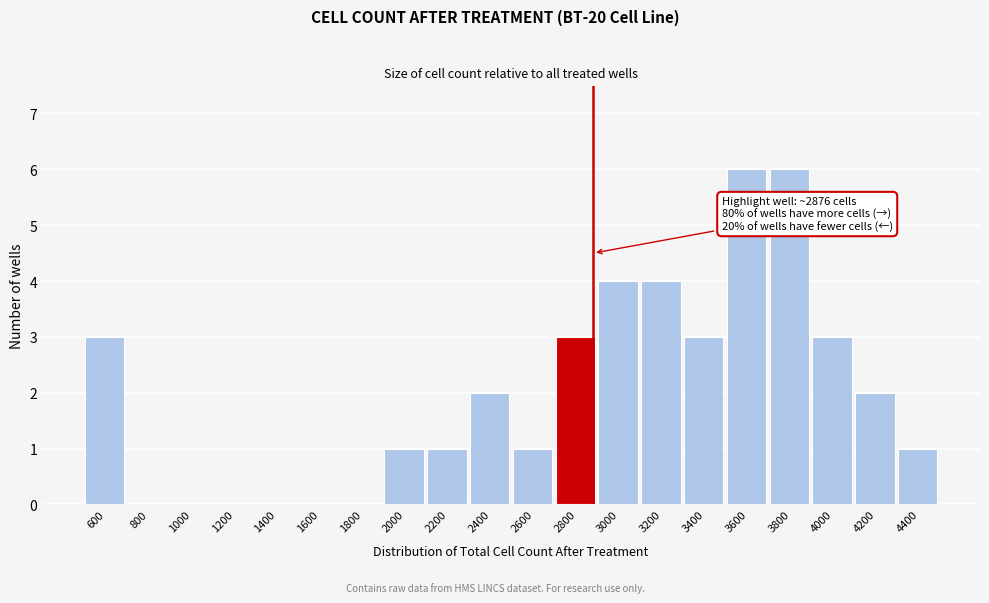

Reading left to right, what are all the values shown in this chart?

600=3	800=0	1000=0	1200=0	1400=0	1600=0	1800=0	2000=1	2200=1	2400=2	2600=1	2800=3	3000=4	3200=4	3400=3	3600=6	3800=6	4000=3	4200=2	4400=1